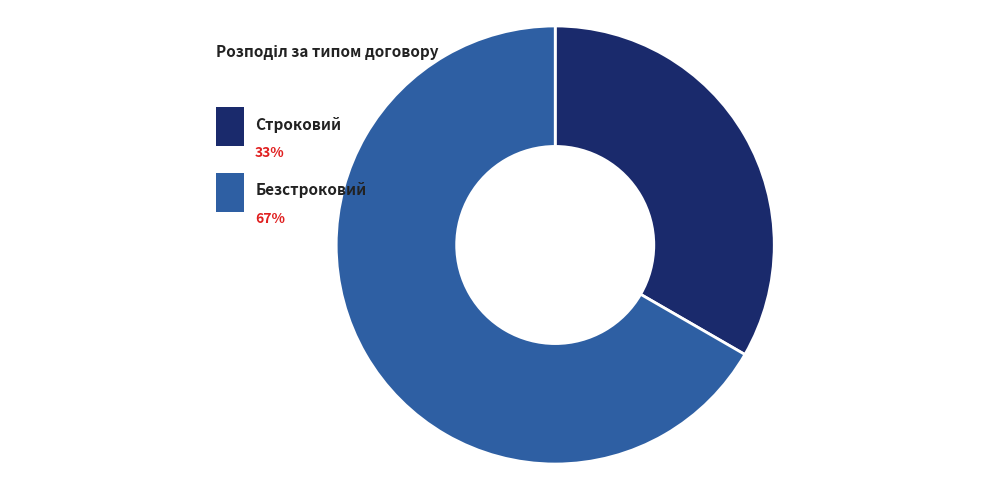

To the nearest percent, what percentage of the pie is Безстроковий?

67%